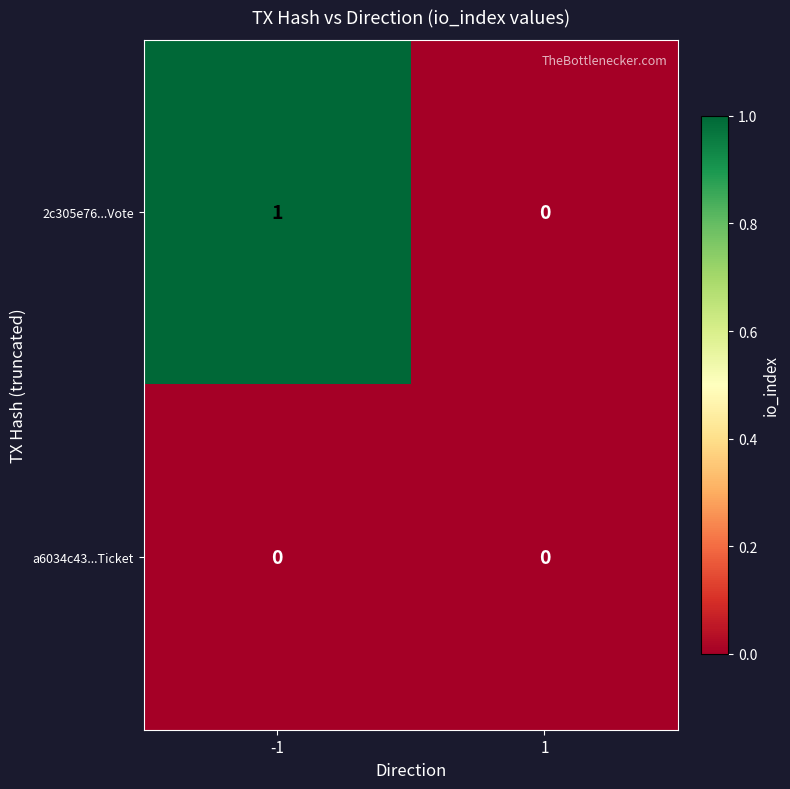

Reading left to right, transcribe all the data shown in this chart.

2c305e76...Vote: -1=1	1=0
a6034c43...Ticket: -1=0	1=0